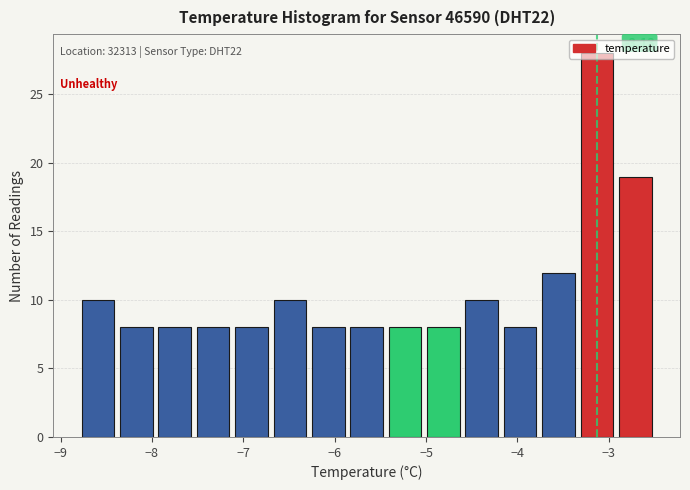

Over which range of the x-axis is the bar tallest?

-3.34 to -2.92